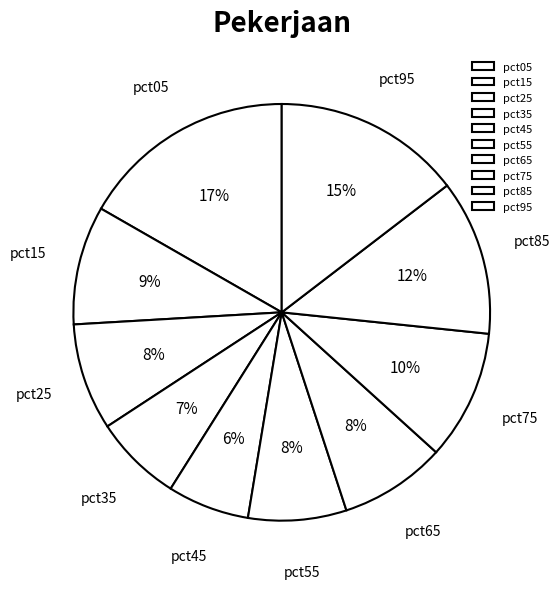

The pct65 slice represents 8% of the pie. True or false?

True